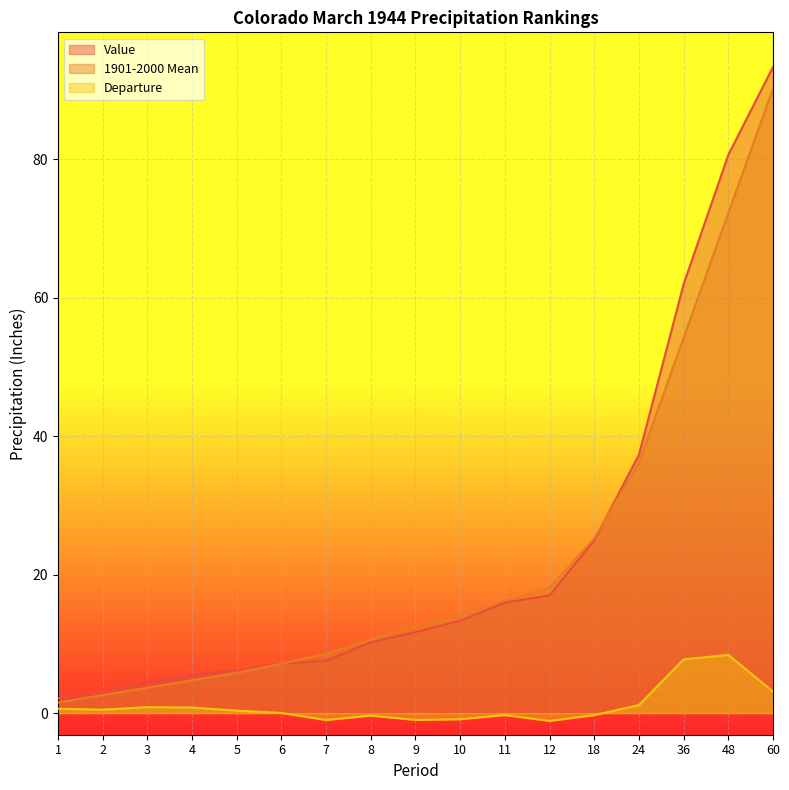

Where is 1901-2000 Mean nearest to the value 45?

24